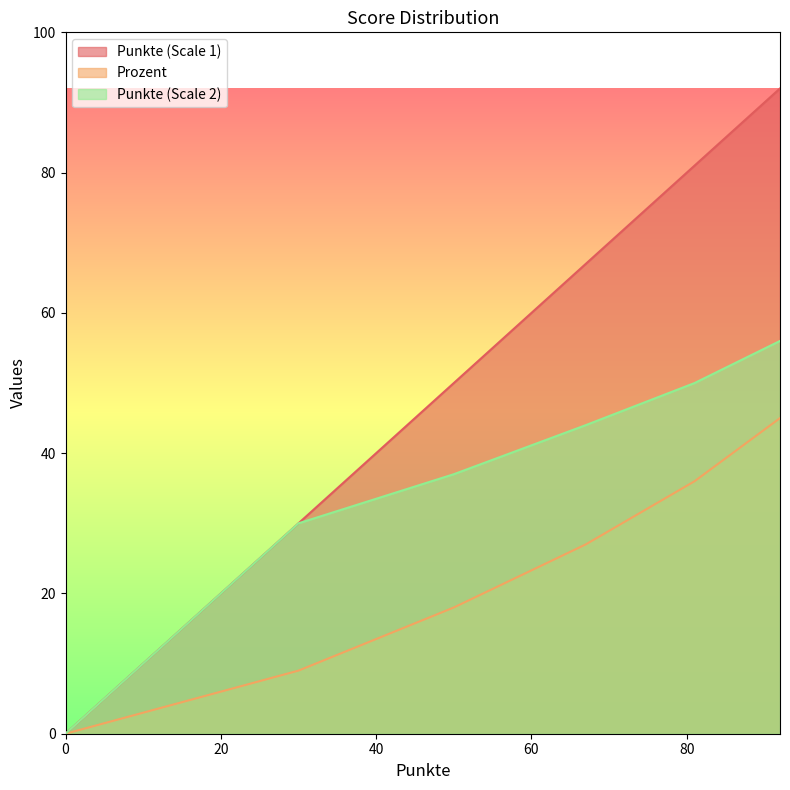

Which series has the largest total across all categories?

Punkte (Scale 1)